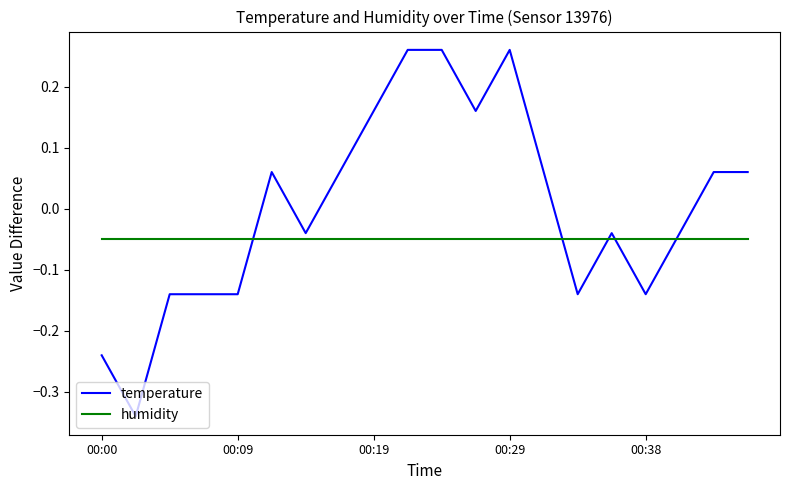

What is the difference between the maximum and minimum values in the temperature series?

0.6